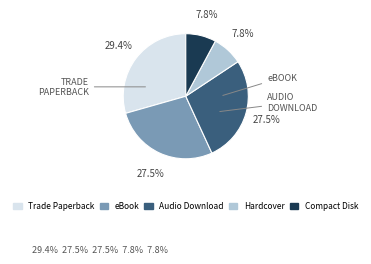

What is the ratio of the value at Hardcover to the value at Trade Paperback?

0.3